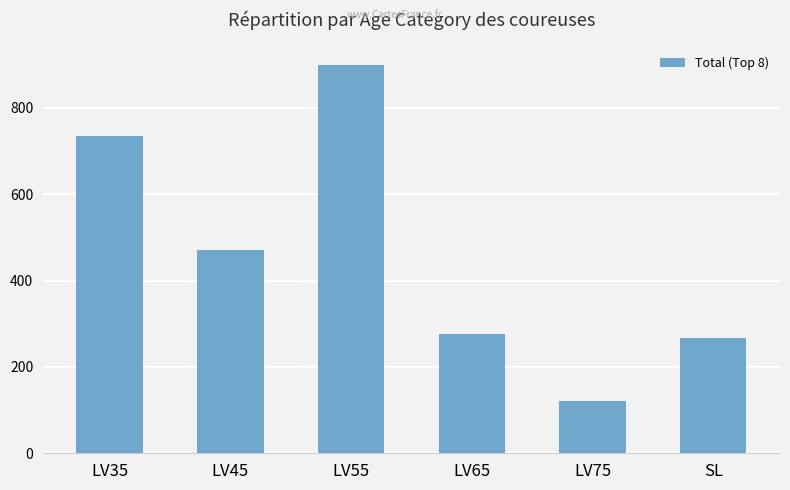

Where is the data nearest to the value 511?

LV45